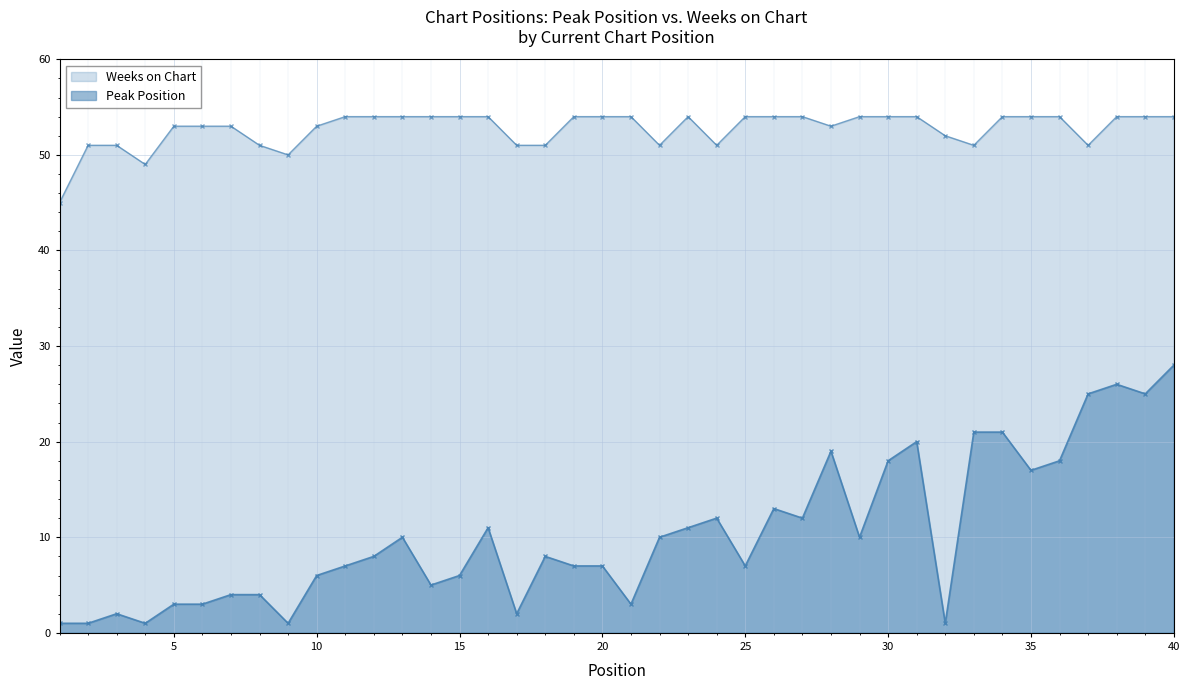

What is the value of the Weeks on Chart point at the 12th from the left?

54